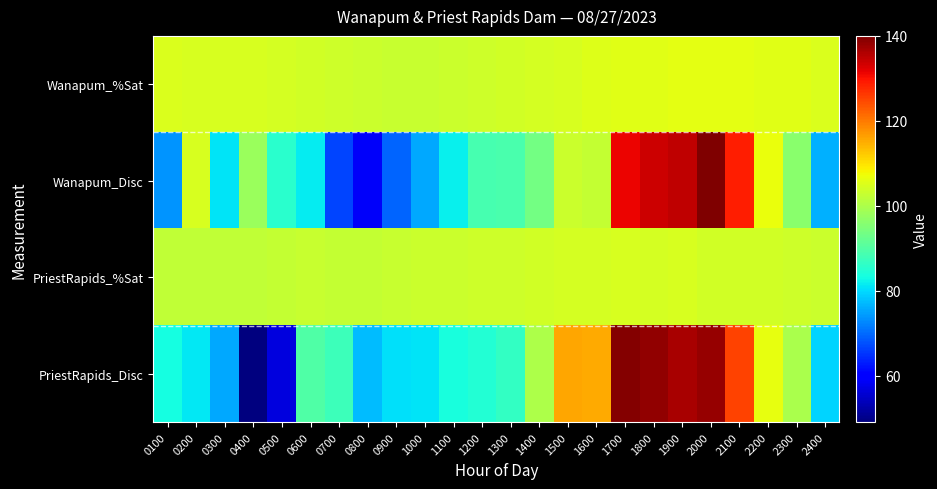

Reading left to right, list all the values displayed in this chart.

Wanapum_%Sat: 0100=104.9	0200=104.7	0300=104.6	0400=104.5	0500=104.4	0600=104.1	0700=103.6	0800=103.1	0900=102.9	1000=103.0	1100=103.4	1200=103.7	1300=103.8	1400=104.2	1500=104.5	1600=105.3	1700=105.7	1800=105.9	1900=106.0	2000=106.0	2100=106.1	2200=105.8	2300=105.7	2400=105.0
Wanapum_Disc: 0100=73.9	0200=104.7	0300=80.9	0400=97.9	0500=85.4	0600=81.5	0700=66.8	0800=59.0	0900=69.6	1000=75.6	1100=81.8	1200=88.7	1300=89.0	1400=93.7	1500=103.3	1600=102.6	1700=131.2	1800=133.7	1900=135.0	2000=140.0	2100=128.7	2200=106.9	2300=96.0	2400=76.1
PriestRapids_%Sat: 0100=102.3	0200=102.3	0300=102.2	0400=102.3	0500=102.7	0600=102.9	0700=102.6	0800=102.6	0900=103.0	1000=103.1	1100=103.3	1200=103.5	1300=103.6	1400=103.9	1500=104.2	1600=104.4	1700=104.5	1800=104.3	1900=104.5	2000=104.1	2100=104.1	2200=103.8	2300=103.6	2400=103.4
PriestRapids_Disc: 0100=83.4	0200=81.1	0300=75.6	0400=49.1	0500=56.6	0600=89.6	0700=87.7	0800=77.2	0900=80.5	1000=81.0	1100=83.7	1200=84.7	1300=86.4	1400=100.0	1500=115.8	1600=115.3	1700=139.6	1800=138.4	1900=136.5	2000=138.0	2100=125.1	2200=106.5	2300=99.8	2400=79.4